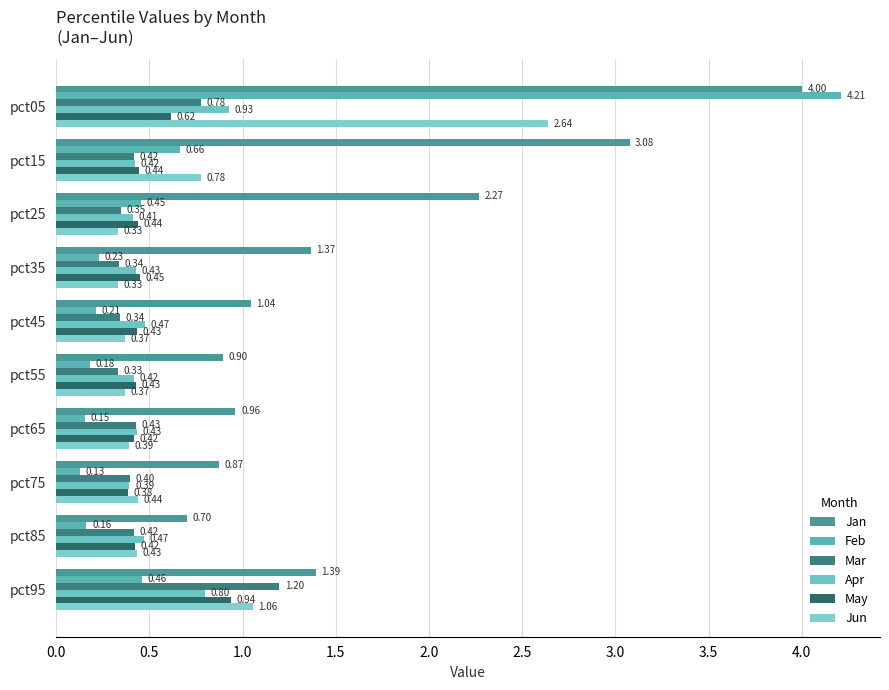

What is the sum of all Apr values?

5.2